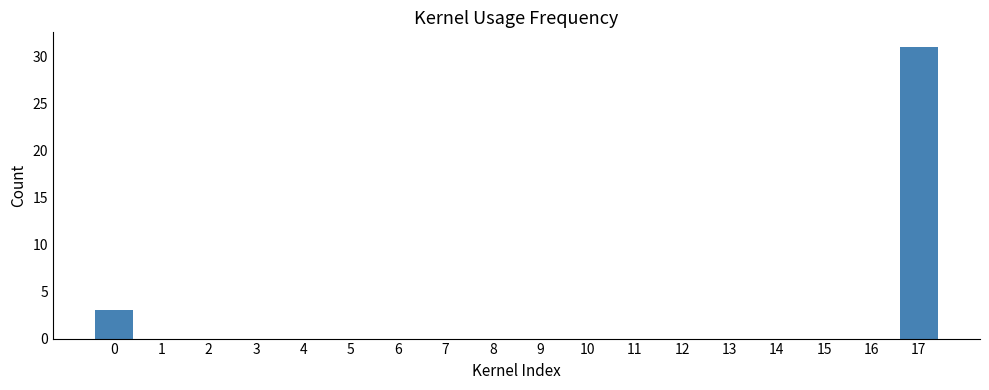

Are the bars horizontal?

No